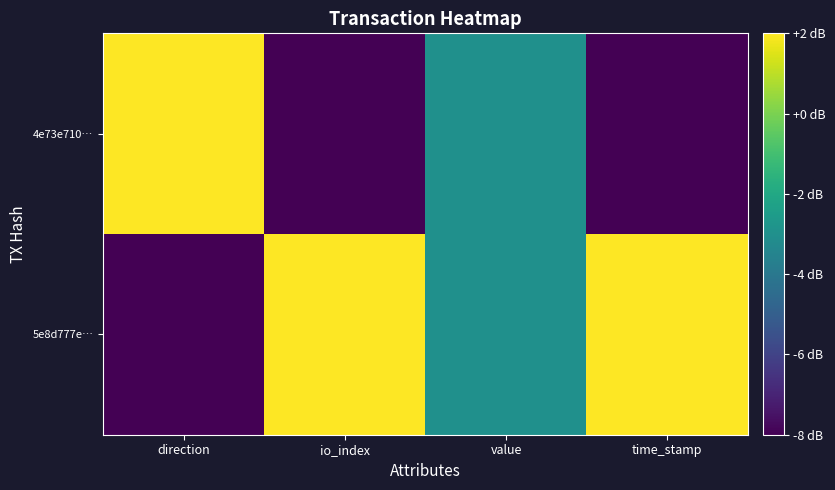

Reading left to right, what are all the values shown in this chart?

5e8d777e…: direction=-8	io_index=2	value=-3	time_stamp=2
4e73e710…: direction=2	io_index=-8	value=-3	time_stamp=-8